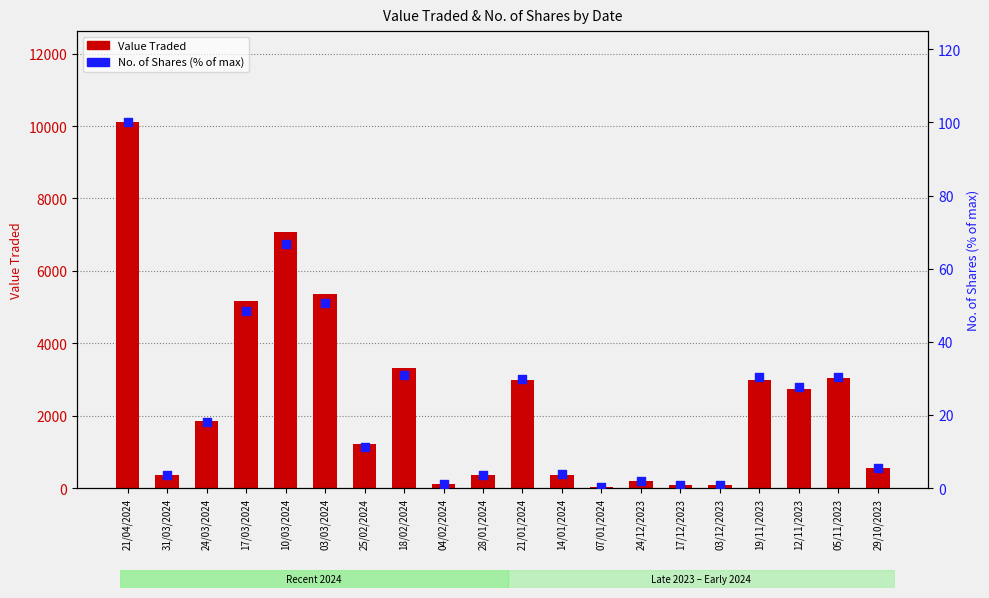

At how many categories does at least one series exceed 8026?

1